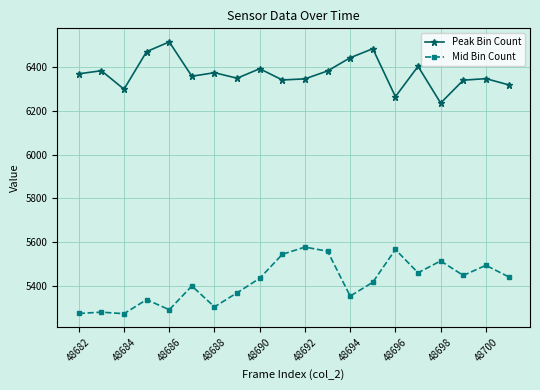

How many values in the Peak Bin Count series are below 6367?

10